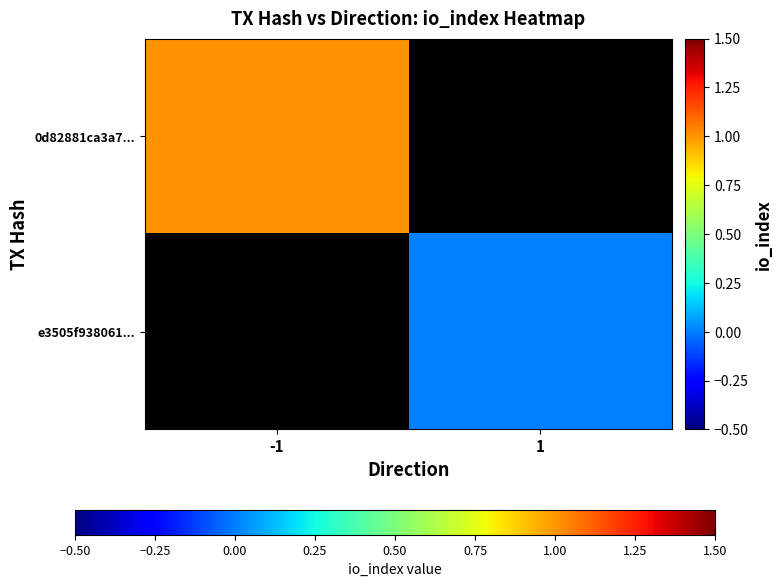

Which series has the widest spread of values?

0d82881ca3a7...